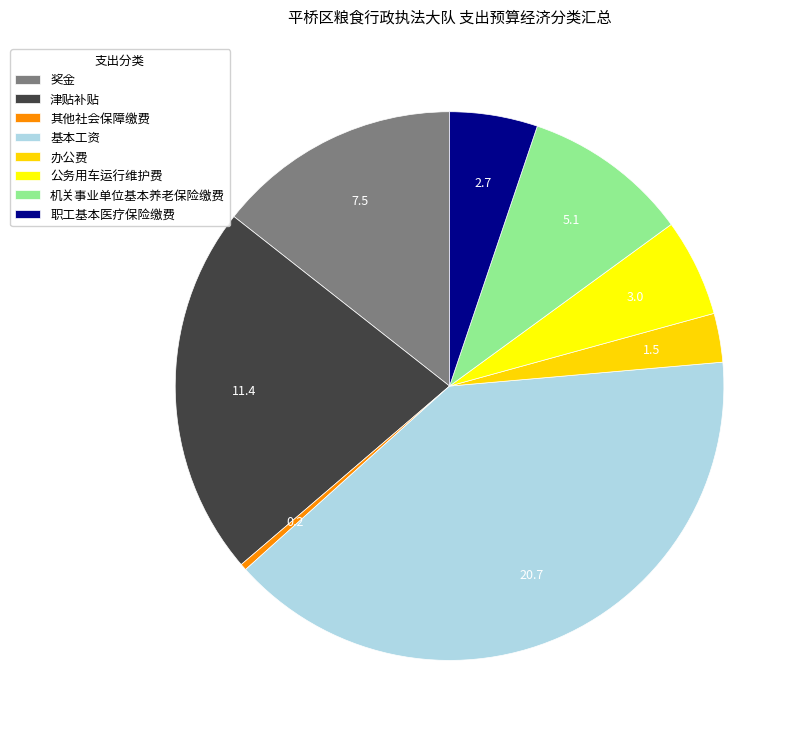

What percentage is the 机关事业单位基本养老保险缴费 slice, to the nearest percent?

10%